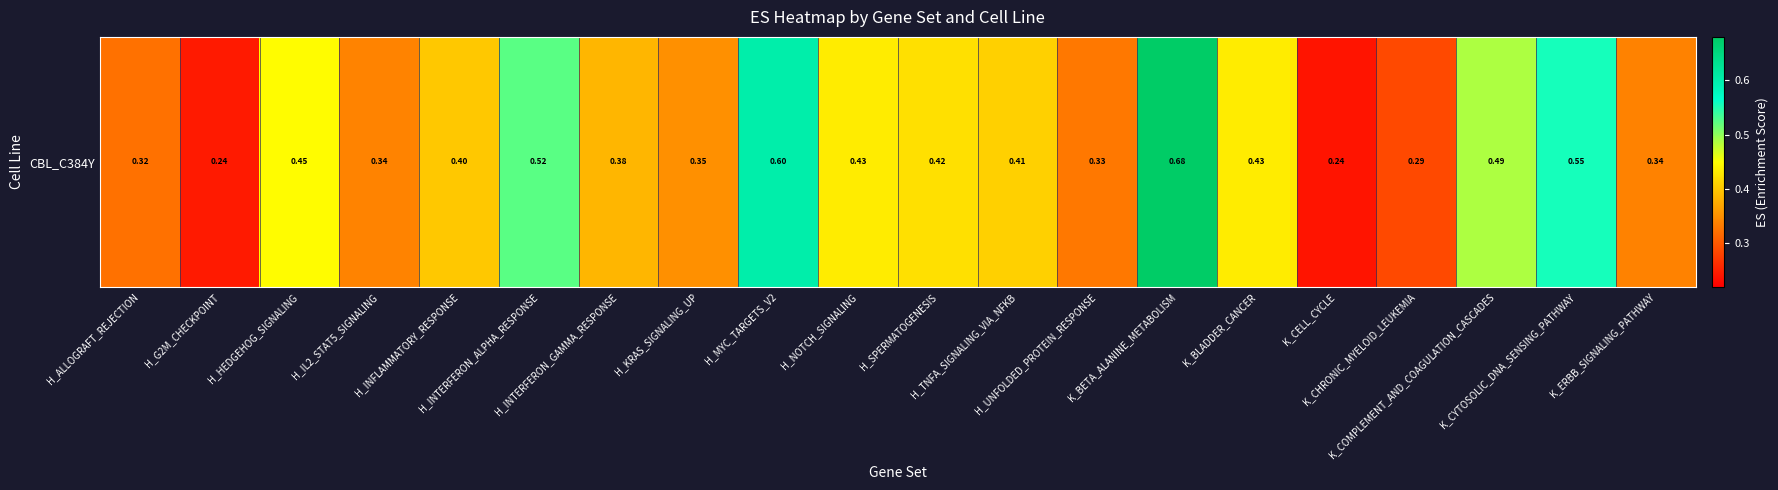

Reading left to right, list all the values displayed in this chart.

0.3	0.2	0.4	0.3	0.4	0.5	0.4	0.4	0.6	0.4	0.4	0.4	0.3	0.7	0.4	0.2	0.3	0.5	0.6	0.3